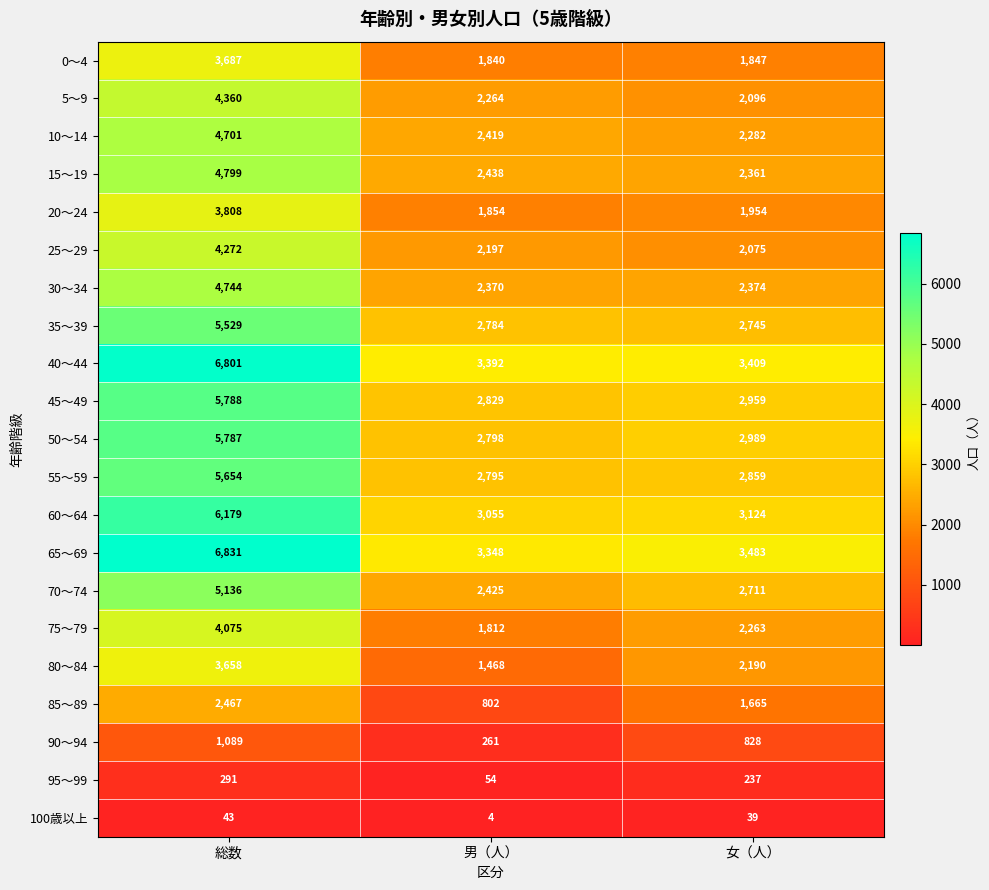

At how many categories does at least one series exceed 3528?

1